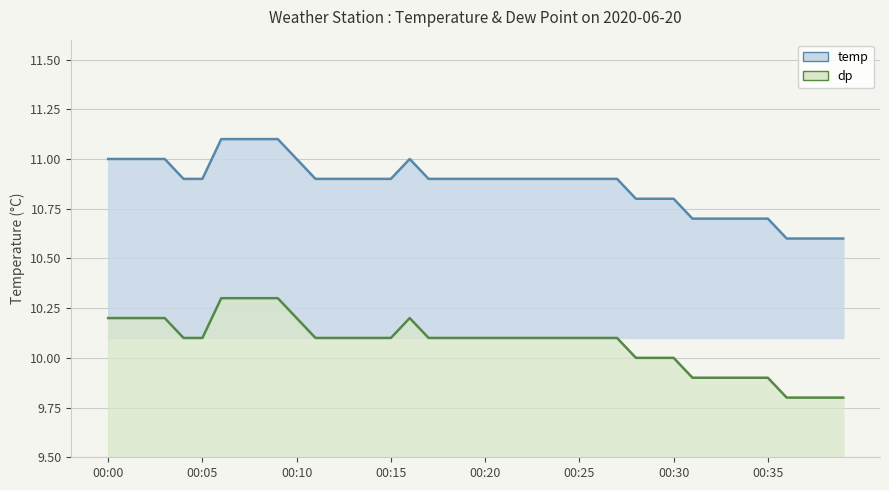

True or false: temp and dp intersect in this chart.

False